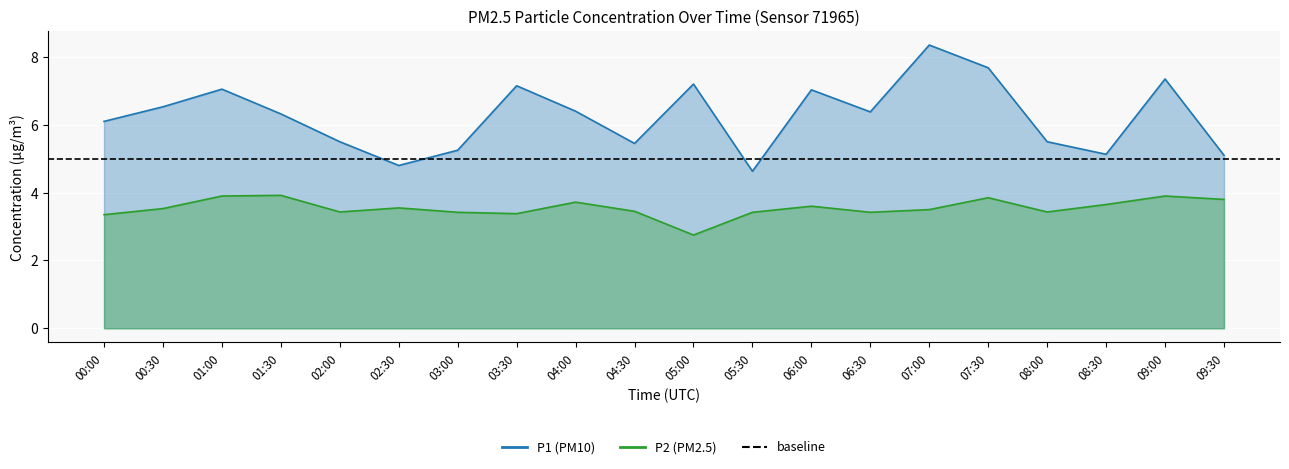

Count the number of data series in this chart.

2